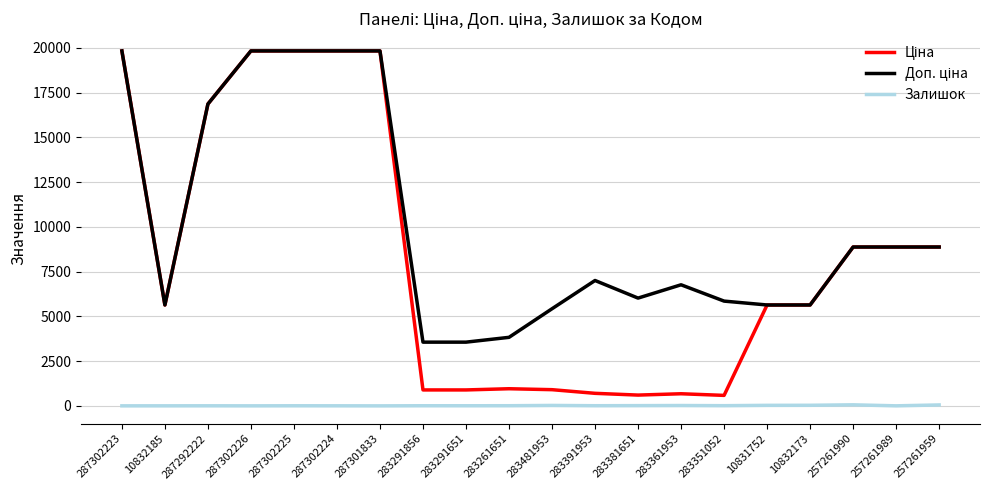

What is the greatest value displayed?

19831.1